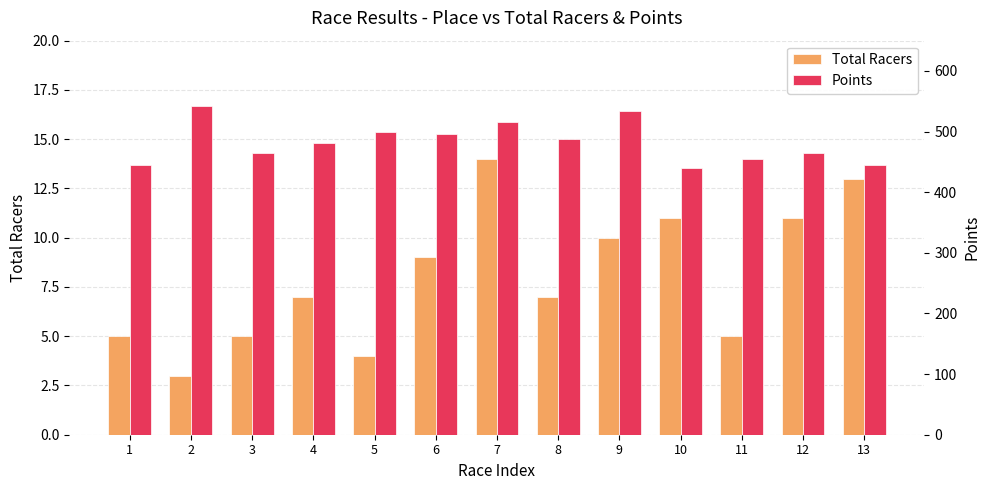

What value does the Points series have at 13?

445.3